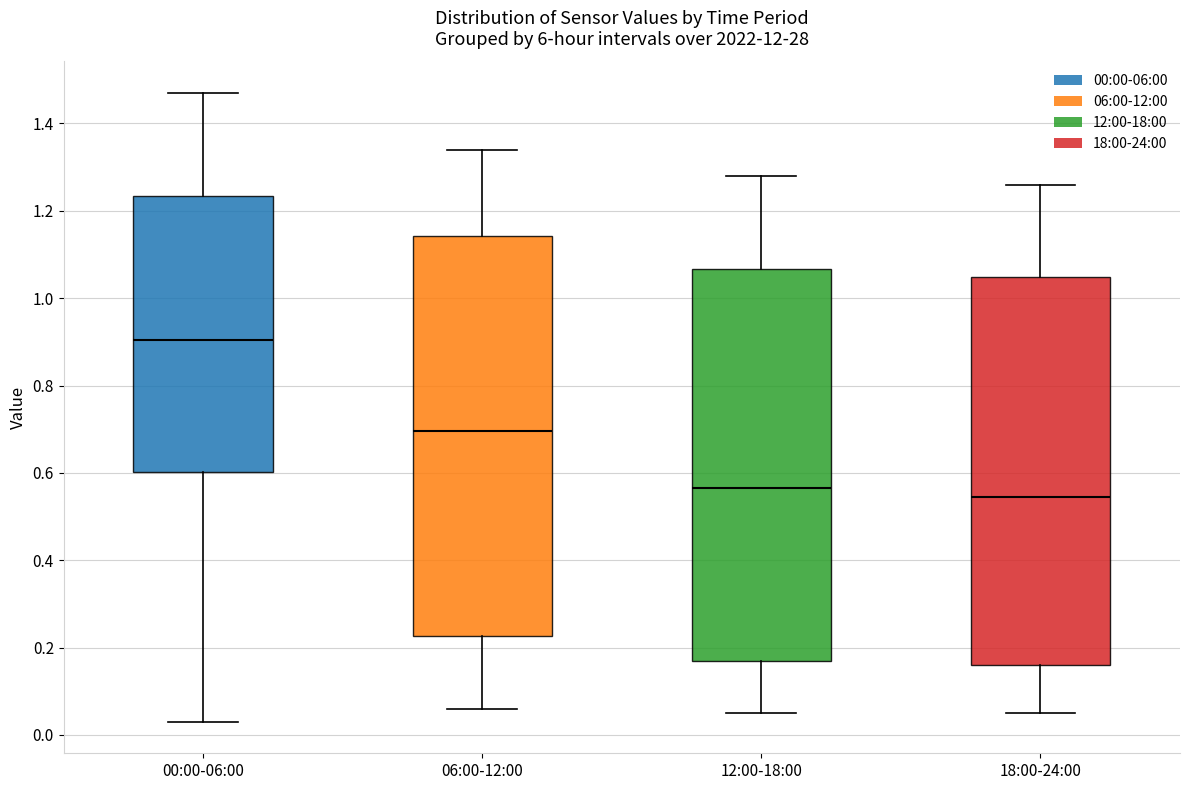

Where is the lower edge of the box for 00:00-06:00 on the y-axis? The values are not printed on the chart, so give them approximately, as read against the axis.

0.60